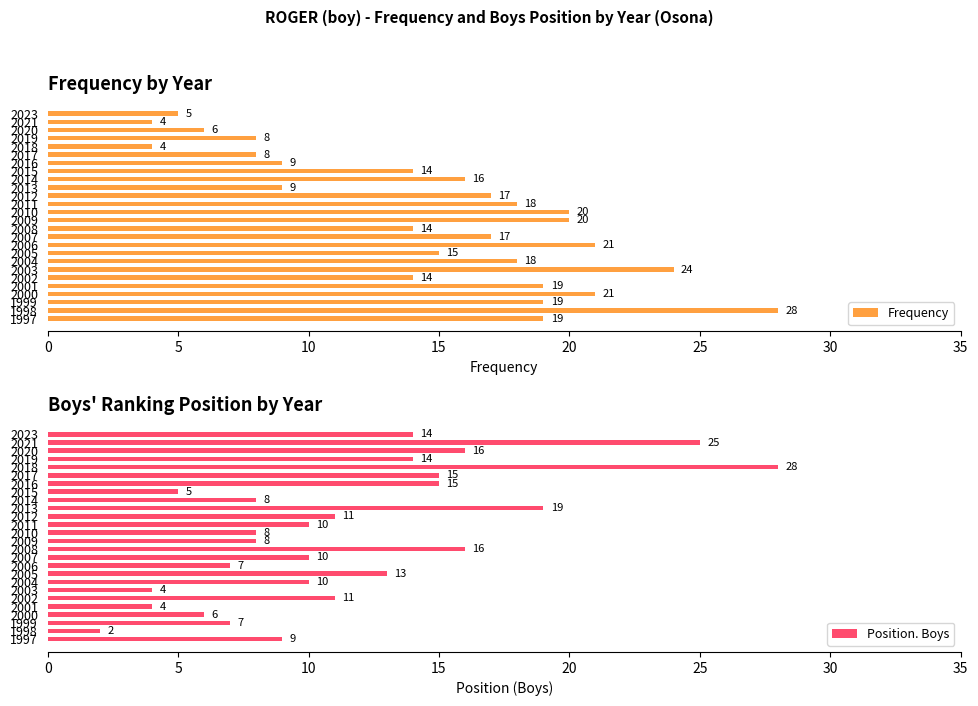

Which series has the widest spread of values?

Position. Boys